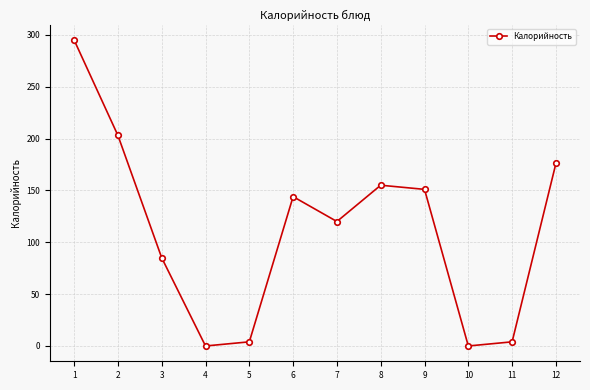

What value does the data have at 9, to the nearest 5?

150